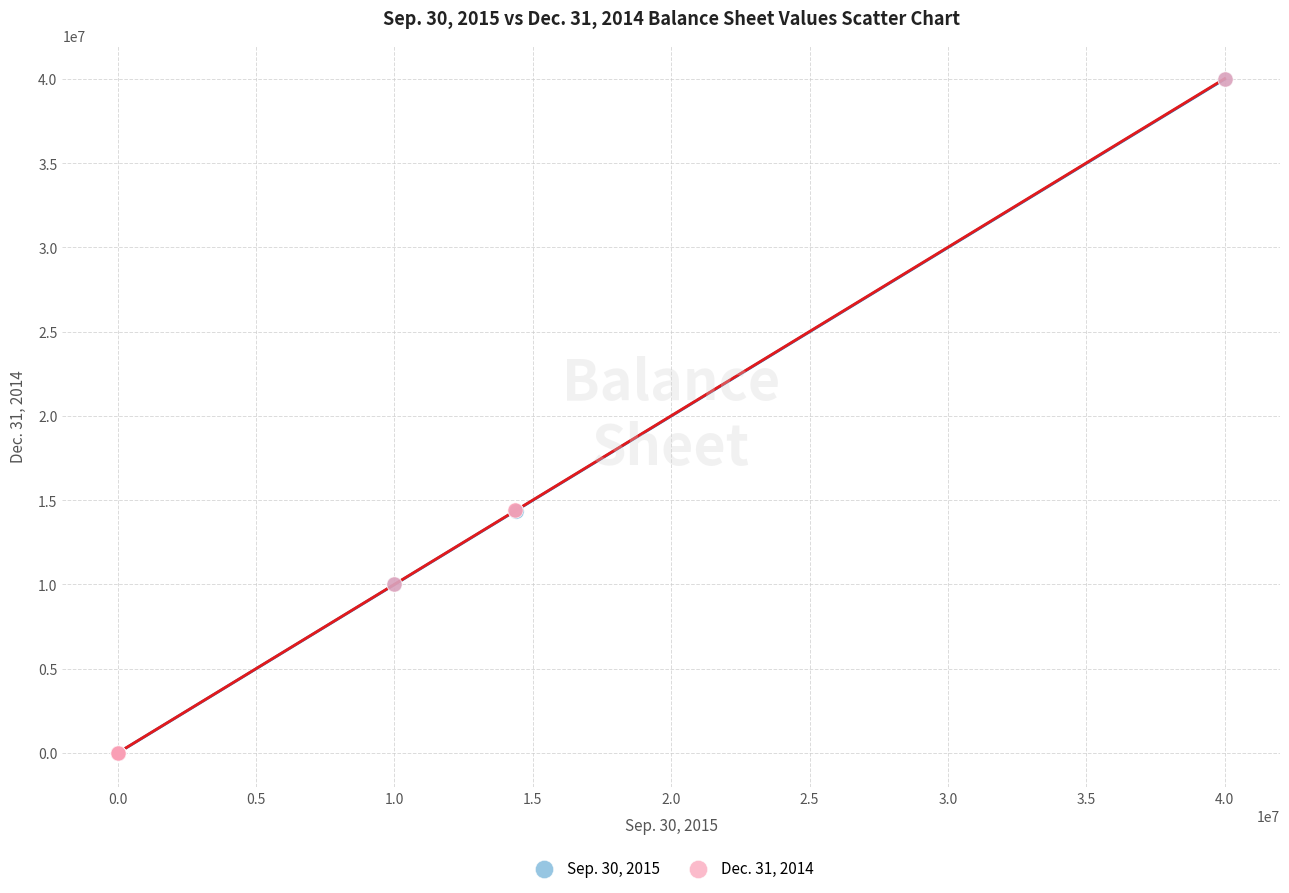

What are all the series names shown in the legend?

Sep. 30, 2015, Dec. 31, 2014